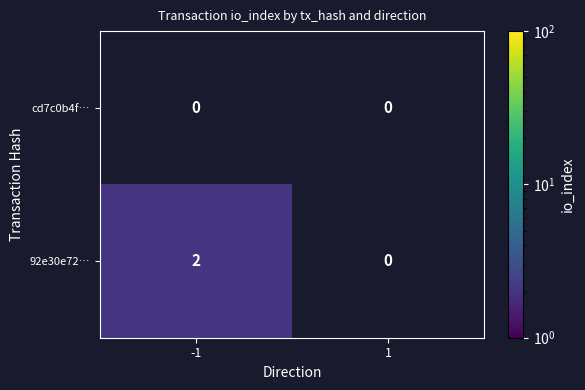

Is the value of cd7c0b4f… at 1 greater than the value of 92e30e72… at -1?

No